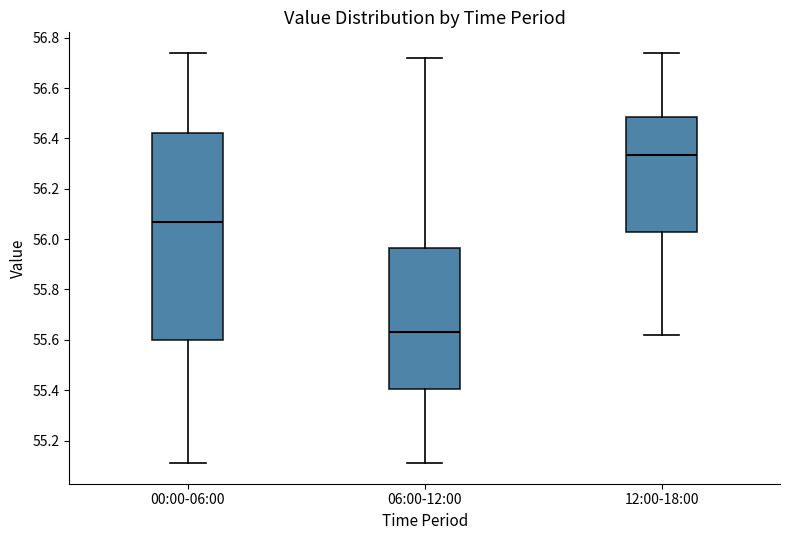

Reading left to right, read every box against the y-axis: the position of its median line, the range the box covers, and the ends of its whiskers. The values are not printed on the chart, so give them approximately, as read against the axis.

00:00-06:00: median 56.08, box 55.60 to 56.42, whiskers 55.12 to 56.74
06:00-12:00: median 55.64, box 55.40 to 55.96, whiskers 55.12 to 56.72
12:00-18:00: median 56.34, box 56.04 to 56.48, whiskers 55.62 to 56.74